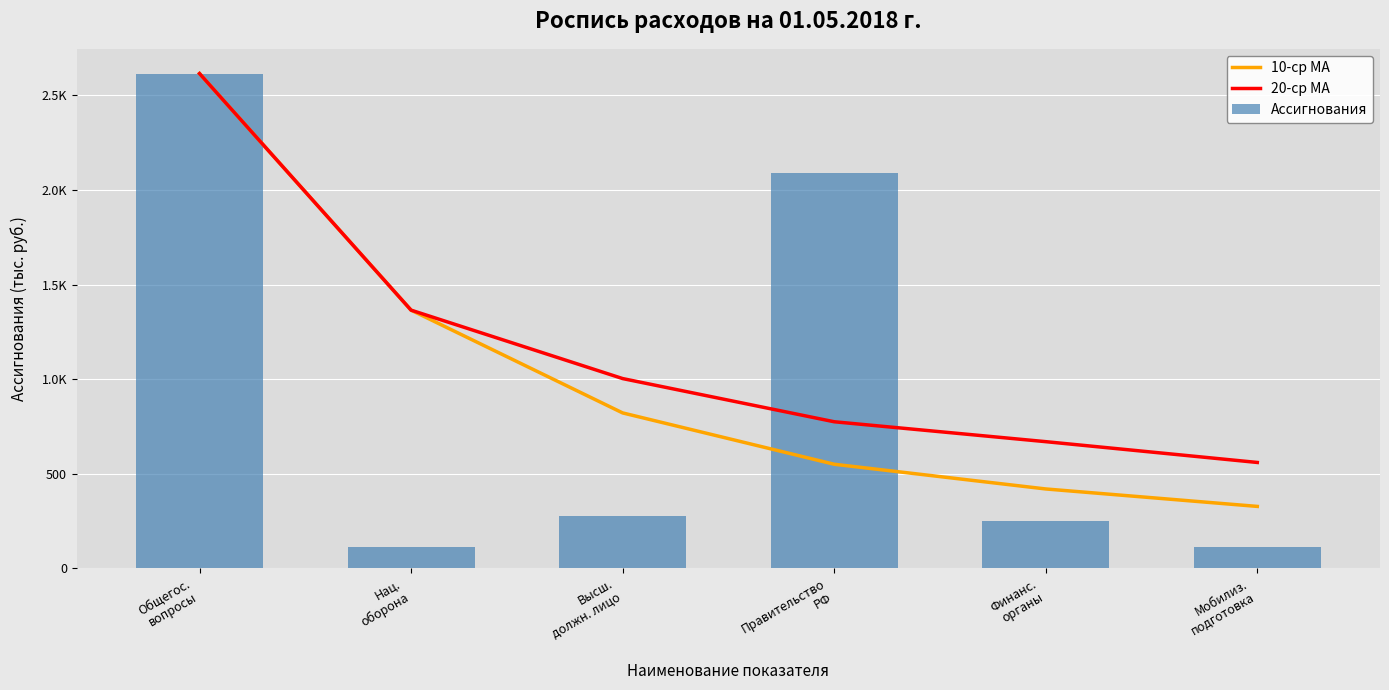

Is it true that Ассигнования equals 2615.9 at Общегос.
вопросы?

True